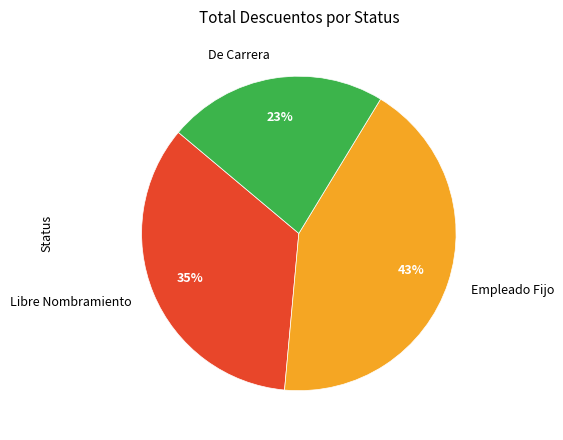

Is there a majority slice in this chart?

No